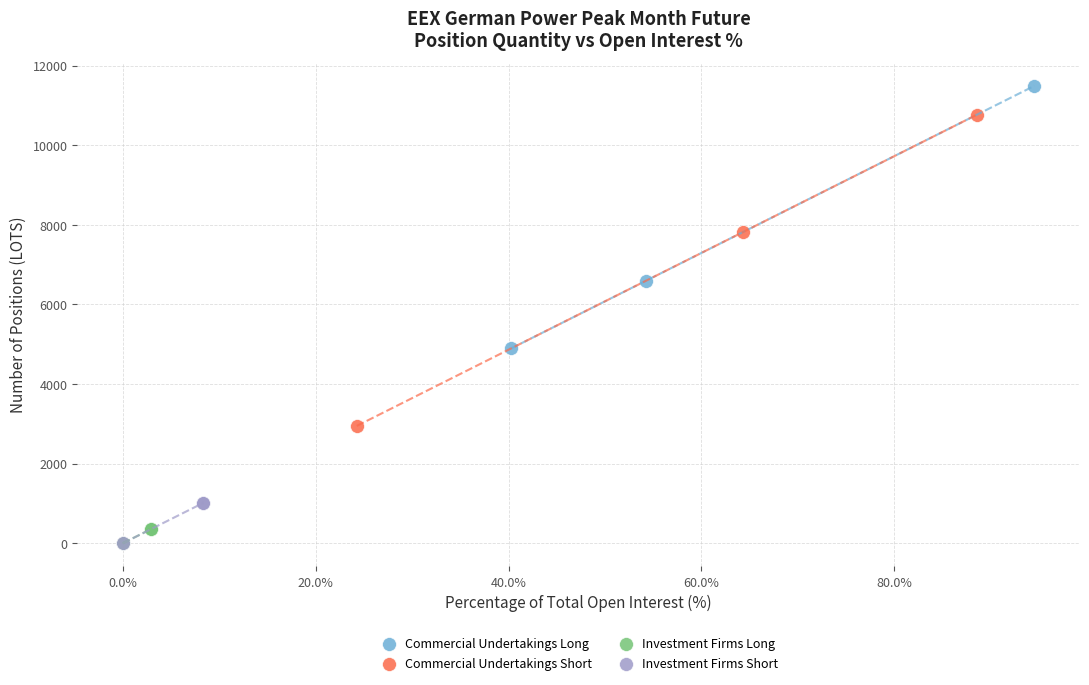

Which series has the largest Y range (max minus min)?

Commercial Undertakings Short